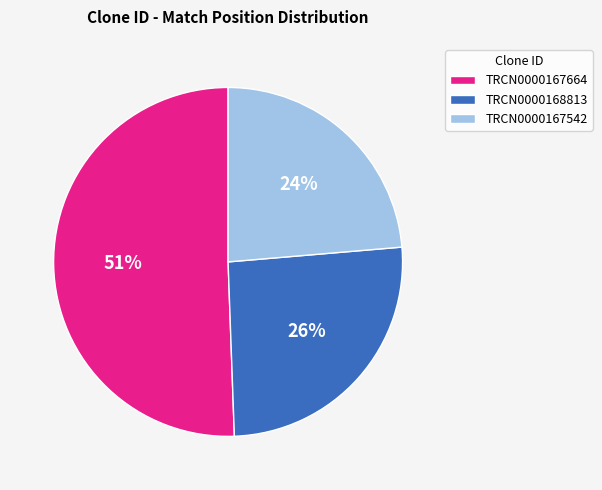

How many slices are in this pie chart?

3